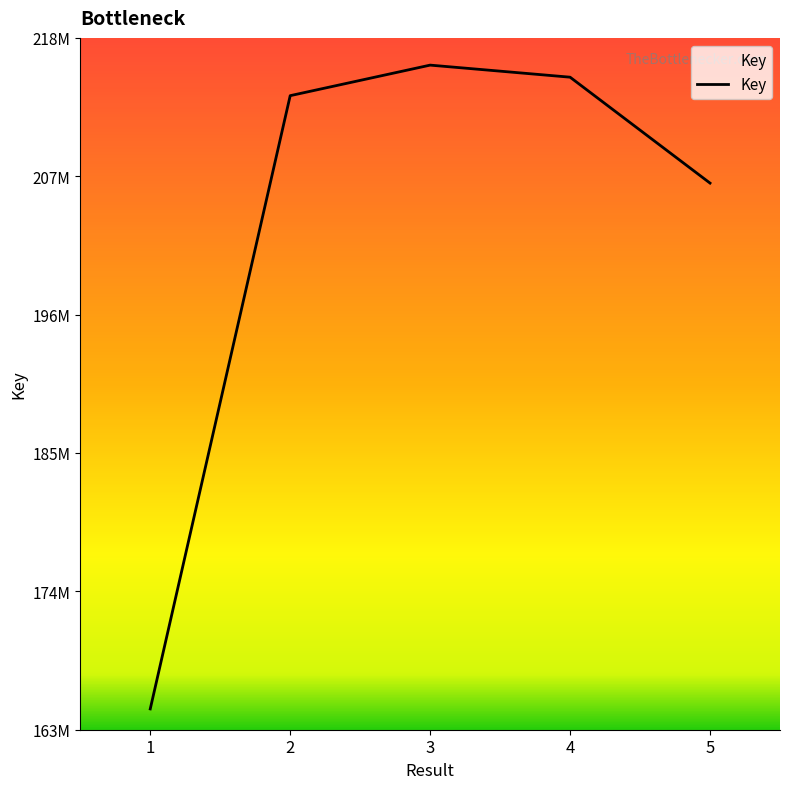

Reading left to right, list all the values displayed in this chart.

1=164615390	2=213165629	3=215583787	4=214628590	5=206243694